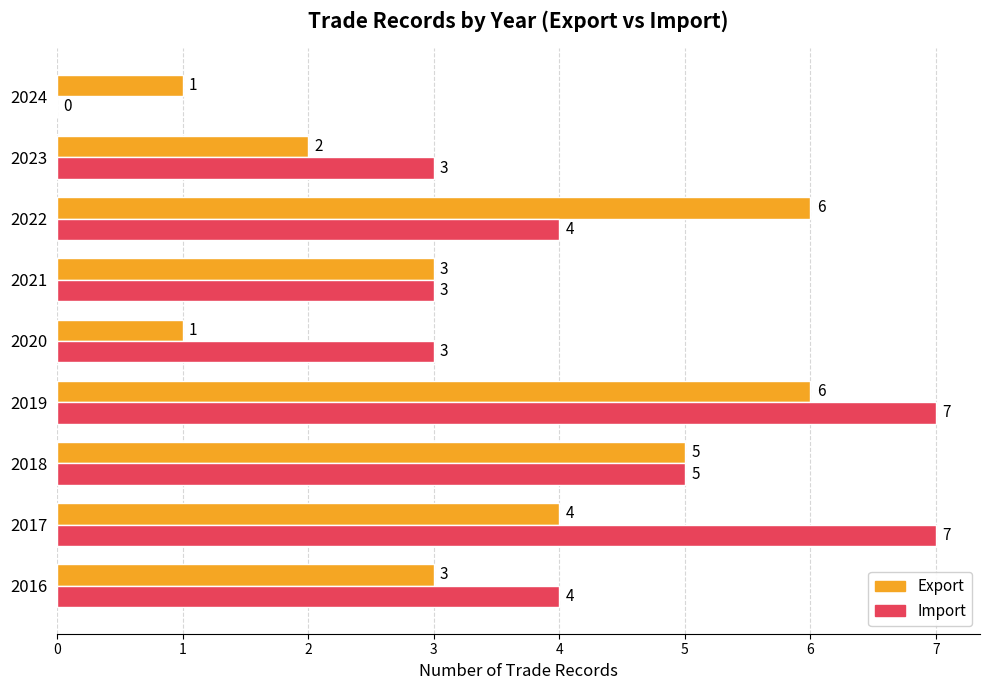

Which series has the largest total across all categories?

Import